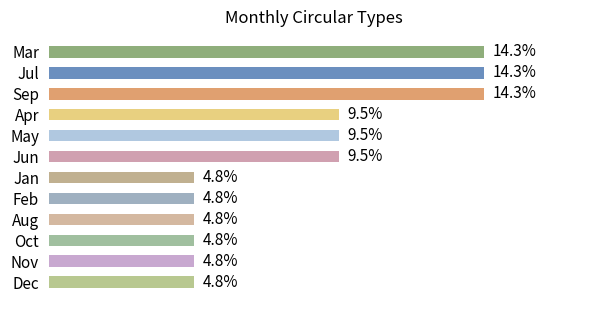

Which has a higher value, Feb or May?

May